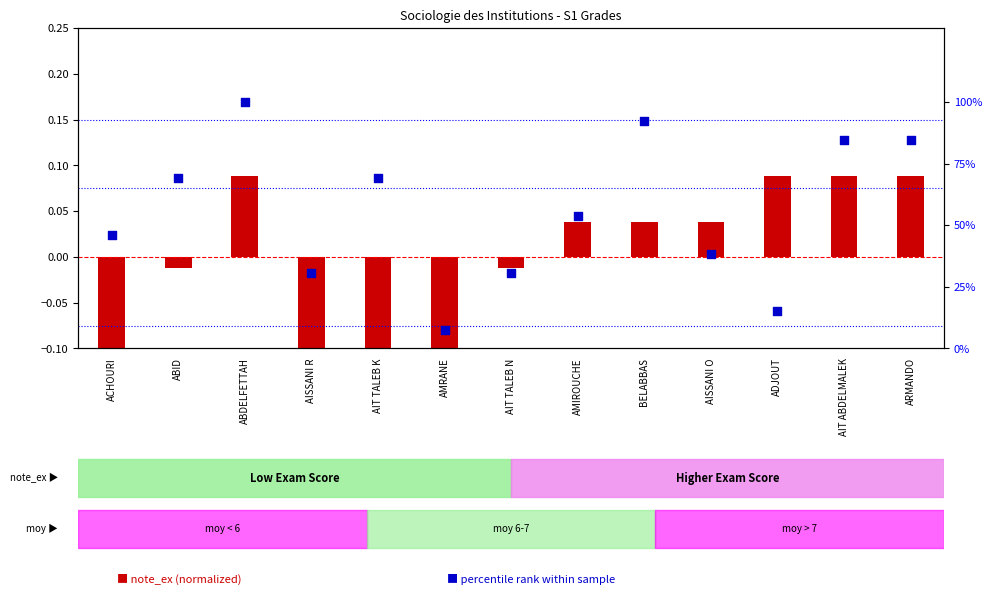

Which series has the largest total across all categories?

percentile rank (moy)